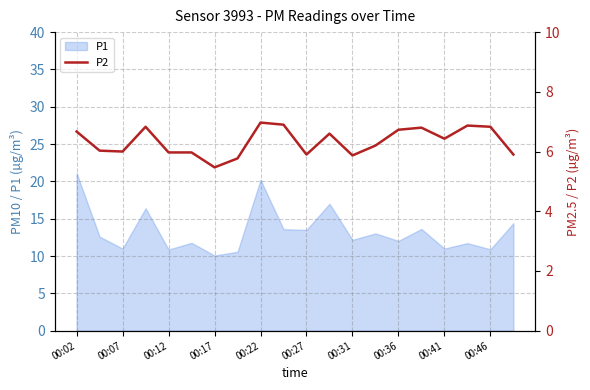

What is the label of the 7th point from the right?

13